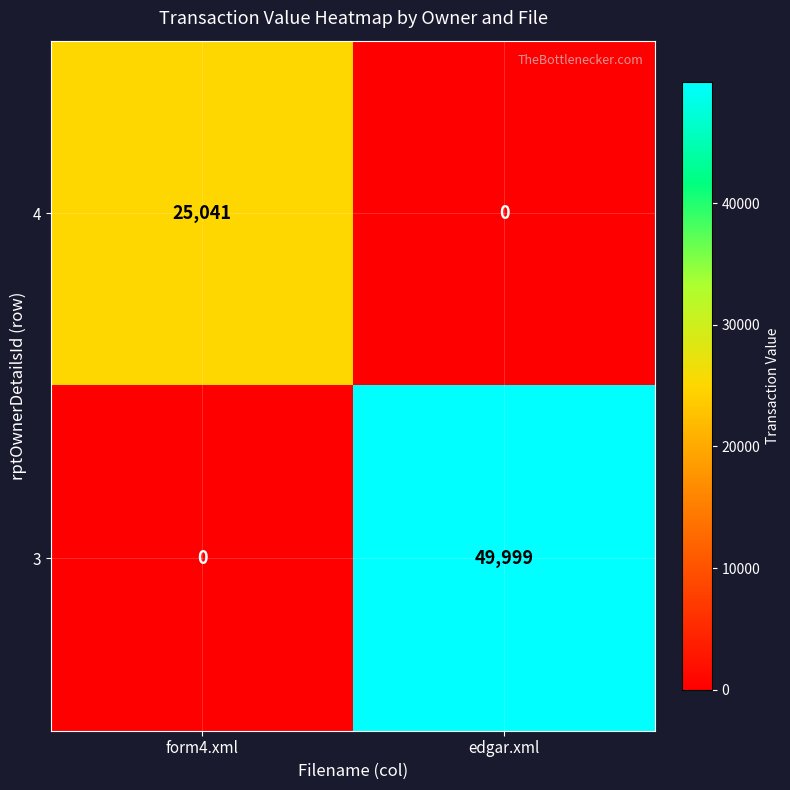

Which series changed the most between form4.xml and edgar.xml?

3